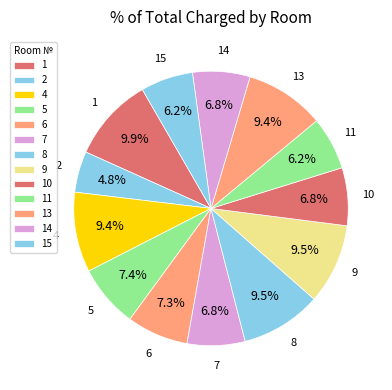

Does any single category account for the majority?

No